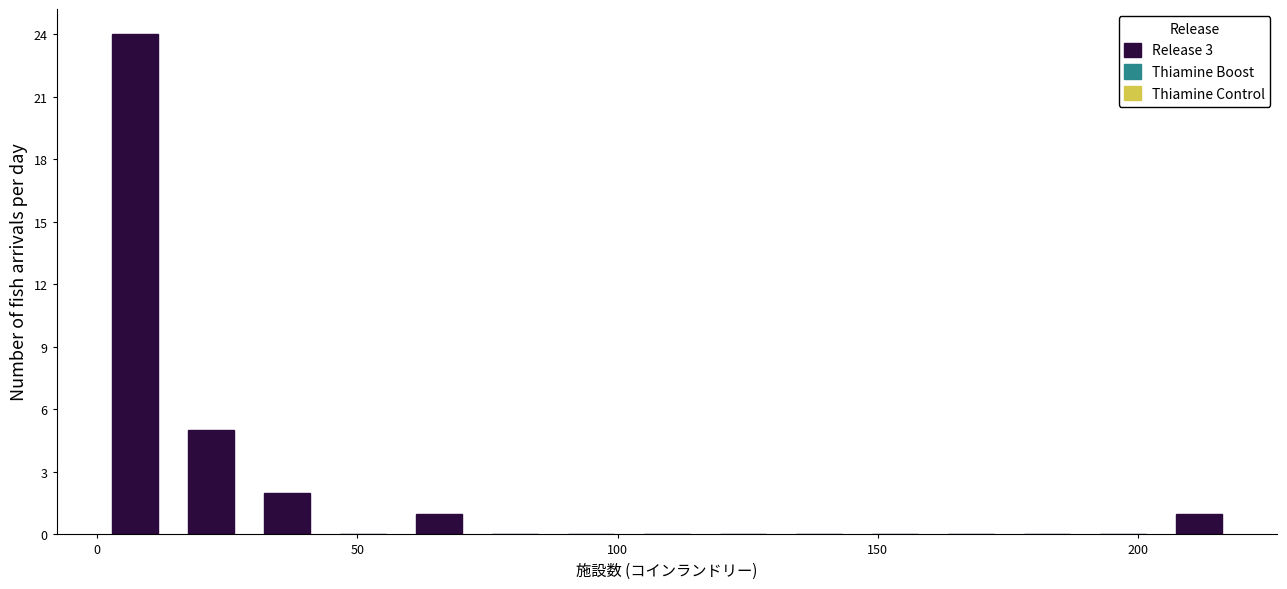

Read against the x-axis, roughly where is the centre of the tallest bar?

5